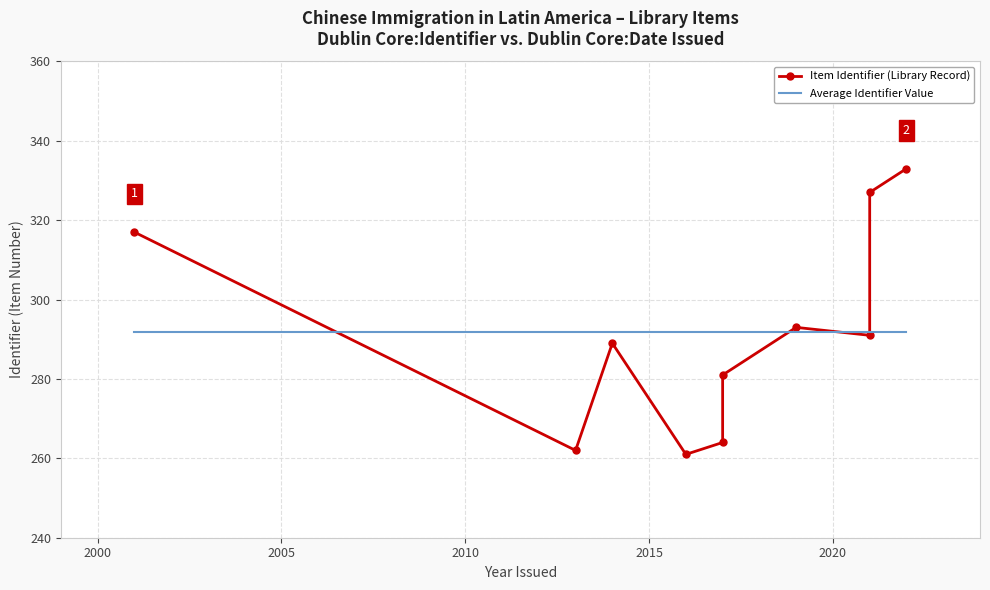

Rank the categories by value from highest to lowest.

2022, 2021, 2001, 2019, 2021, 2014, 2017, 2017, 2013, 2016